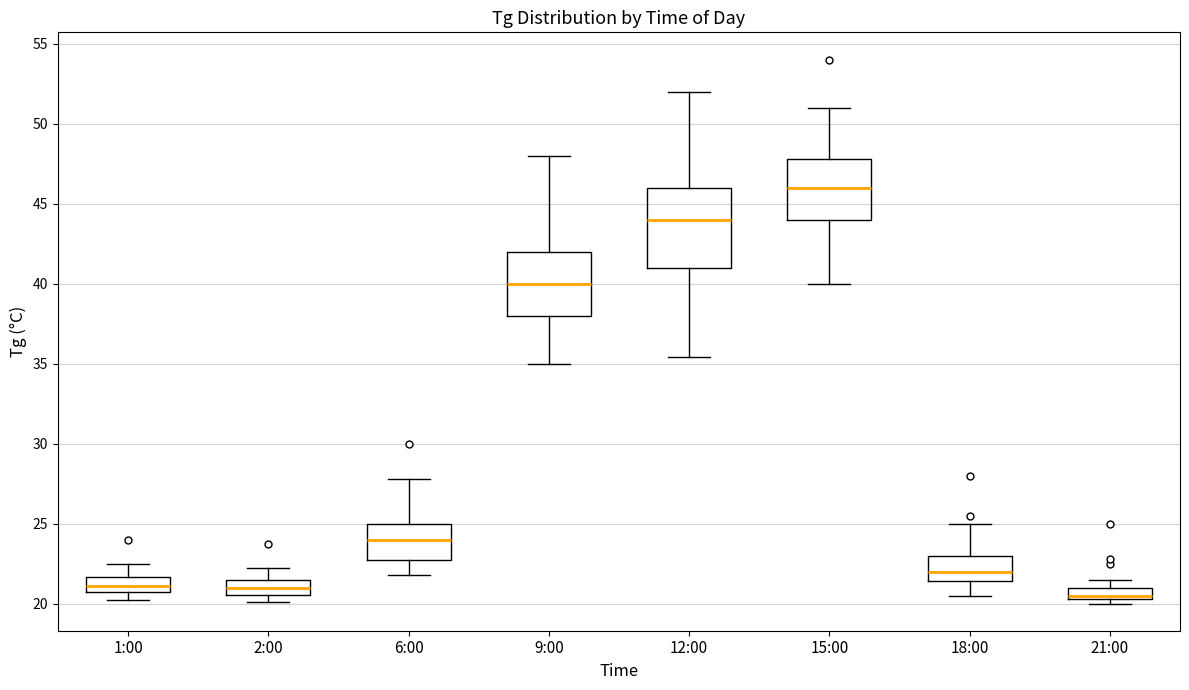

Where is the lower edge of the box for 15:00 on the y-axis? The values are not printed on the chart, so give them approximately, as read against the axis.

44.0